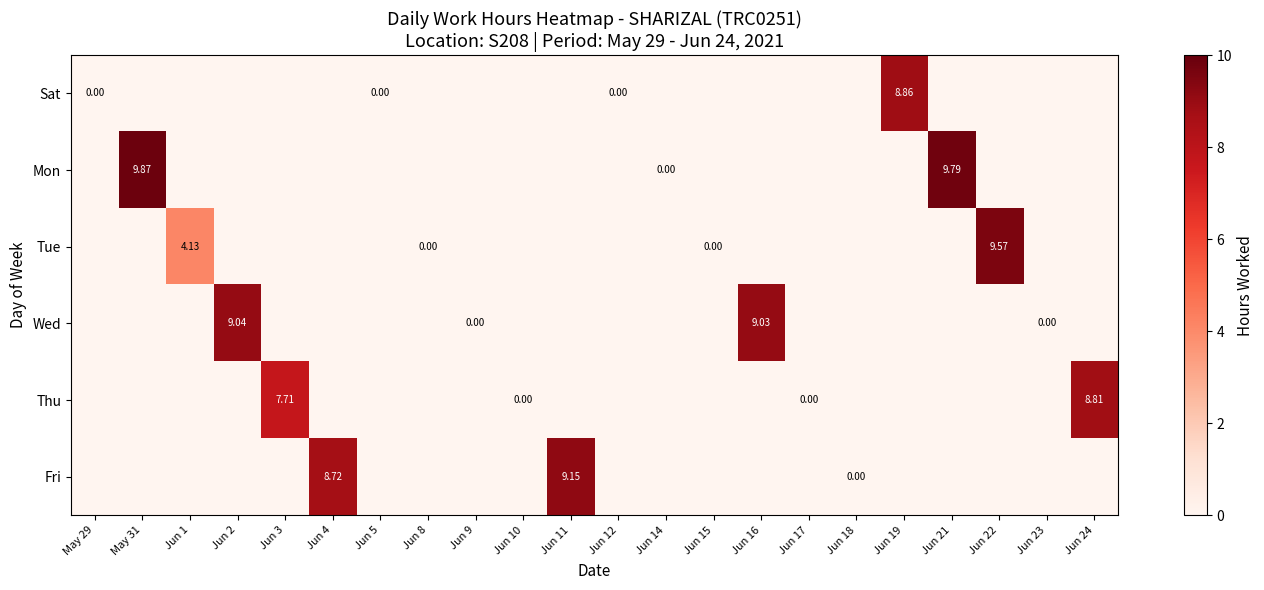

What is the greatest value displayed?

9.9